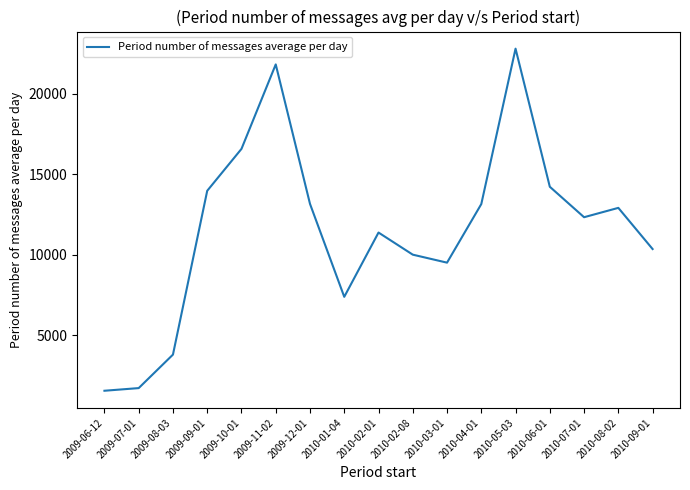

At which category does the data reach its first local peak?

2009-11-02